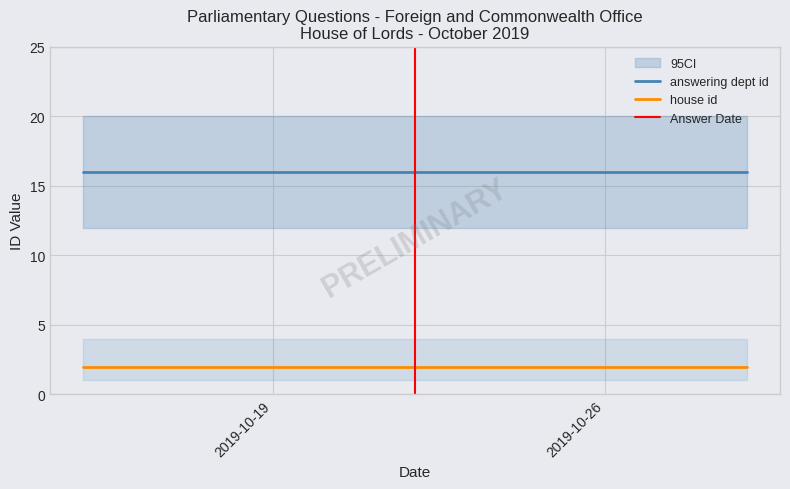

Which category has the lowest value across all series?

2019-10-15